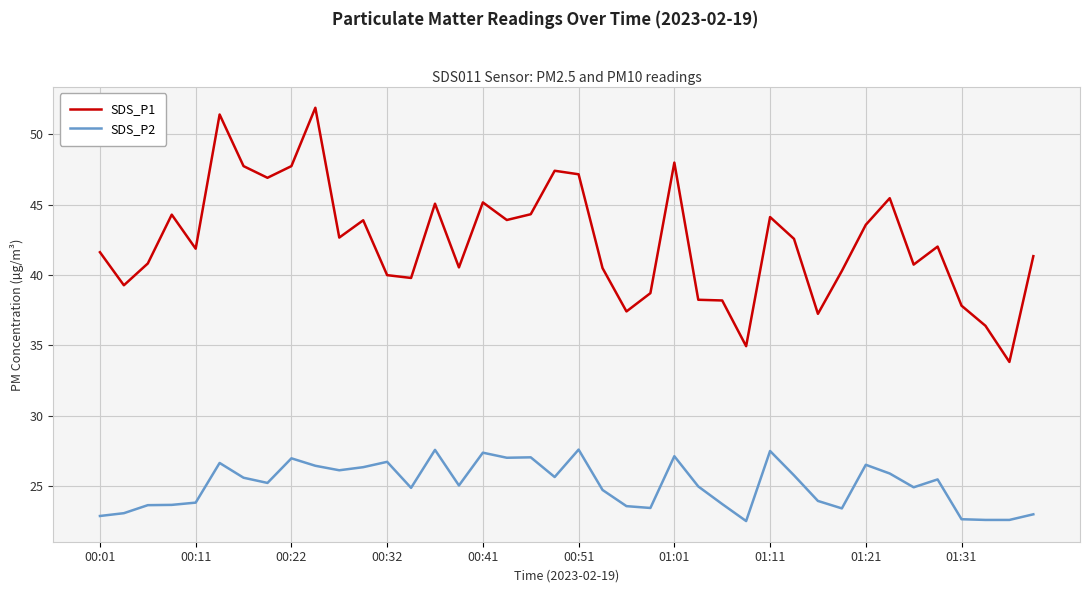

Which series has the largest total across all categories?

SDS_P1